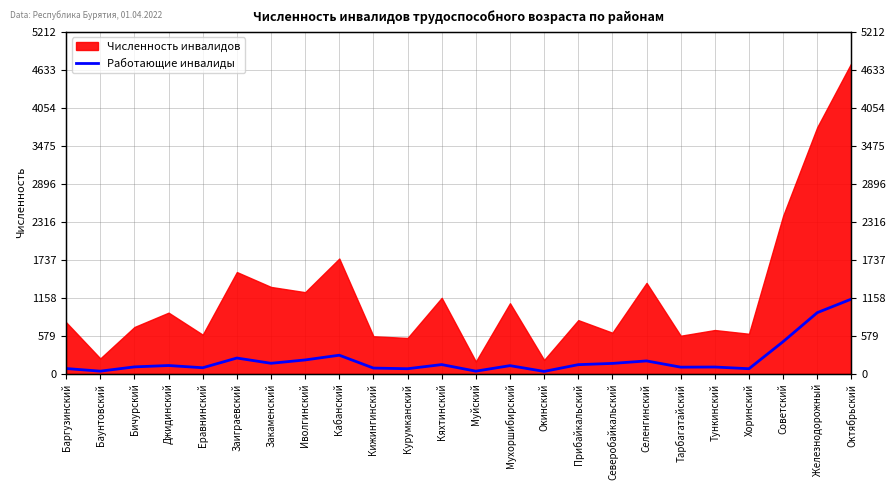

How many points are lower than both their immediate neighbors (excluding endpoints)?

8